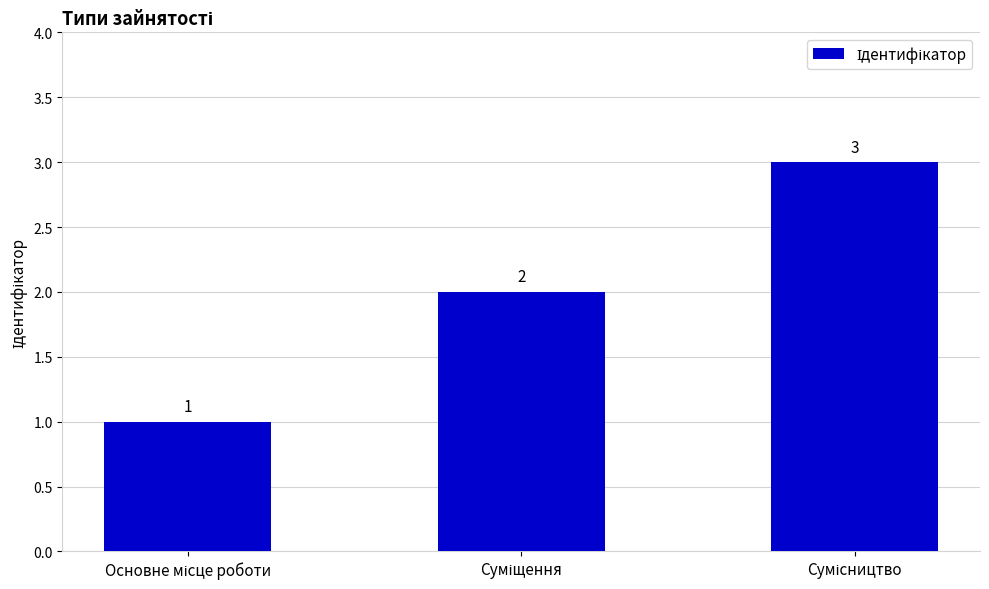

How many bars are there in total?

3